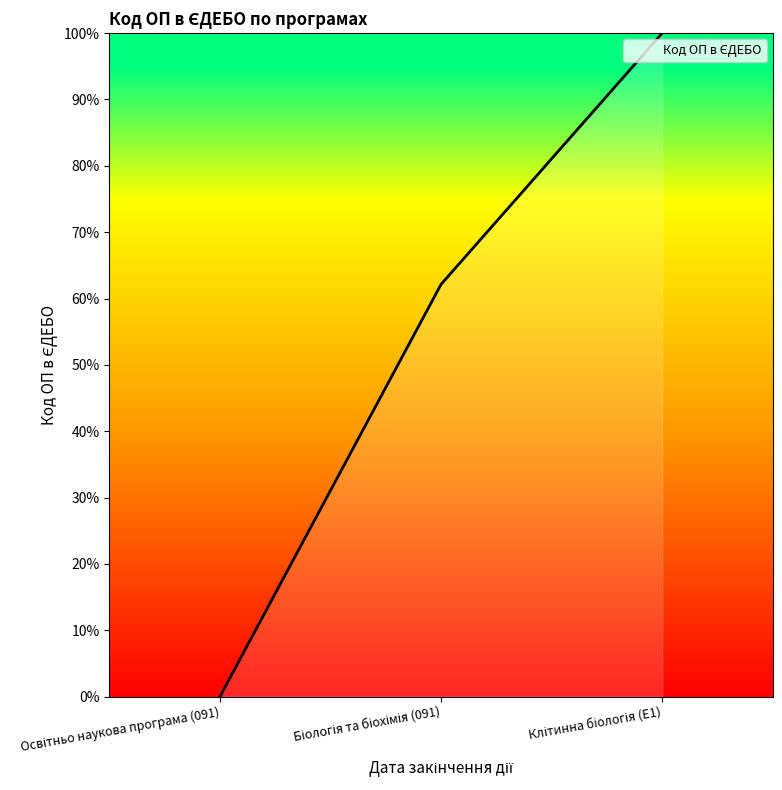

What is the greatest value displayed?

100.0